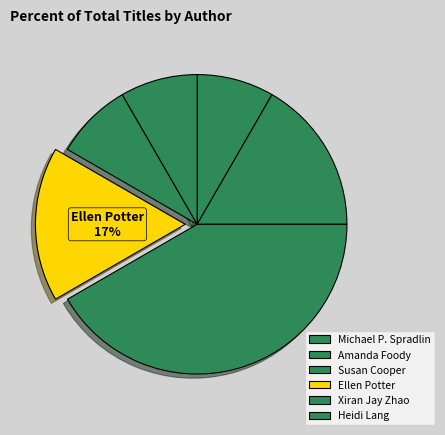

What is the smallest slice in the pie chart?

Michael P. Spradlin